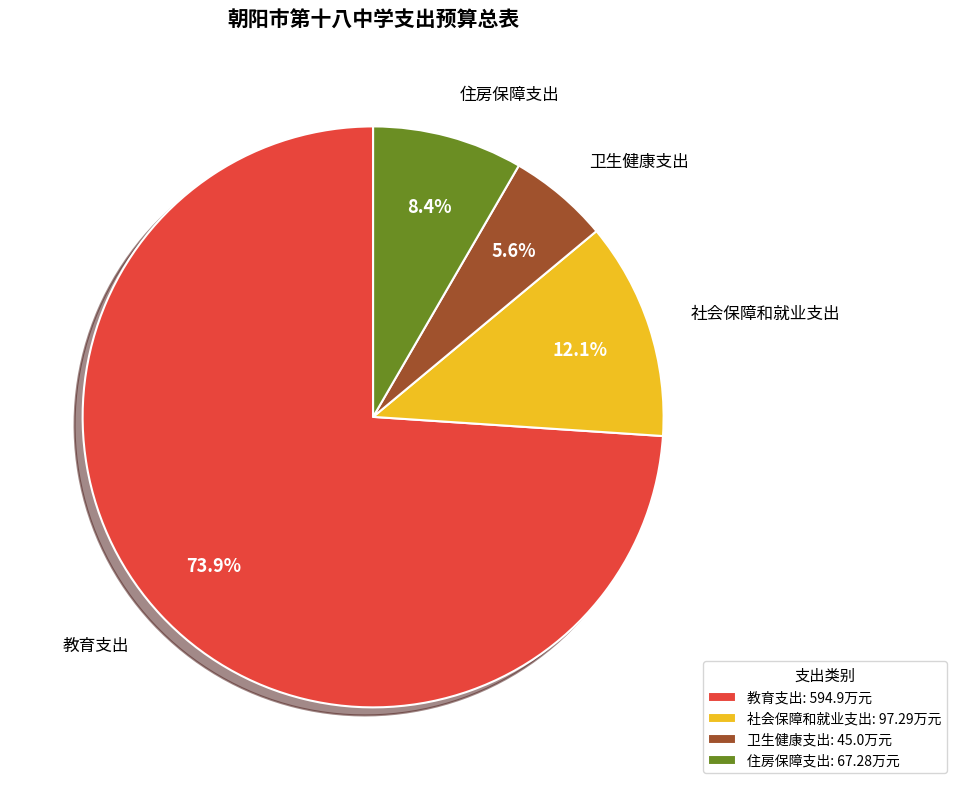

What percentage is the 住房保障支出 slice, to the nearest percent?

8%